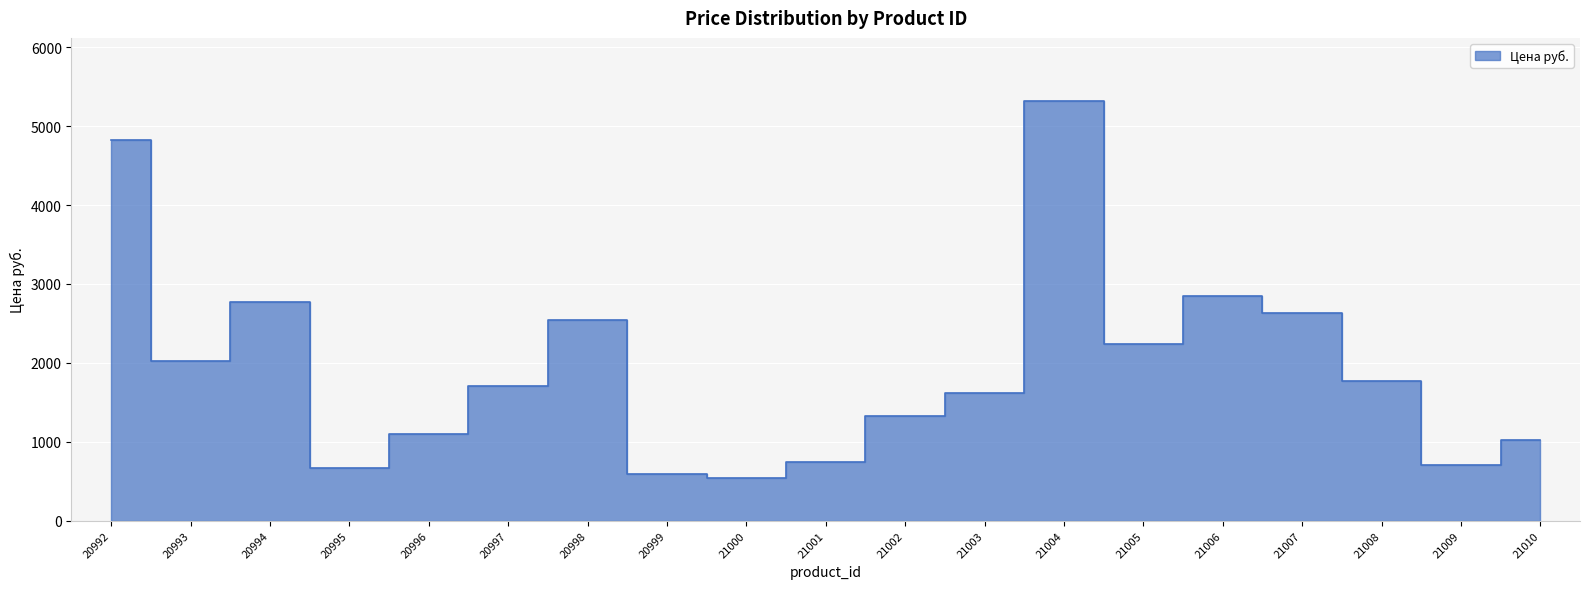

What is the change in value from 20996 to 21005?

+1140